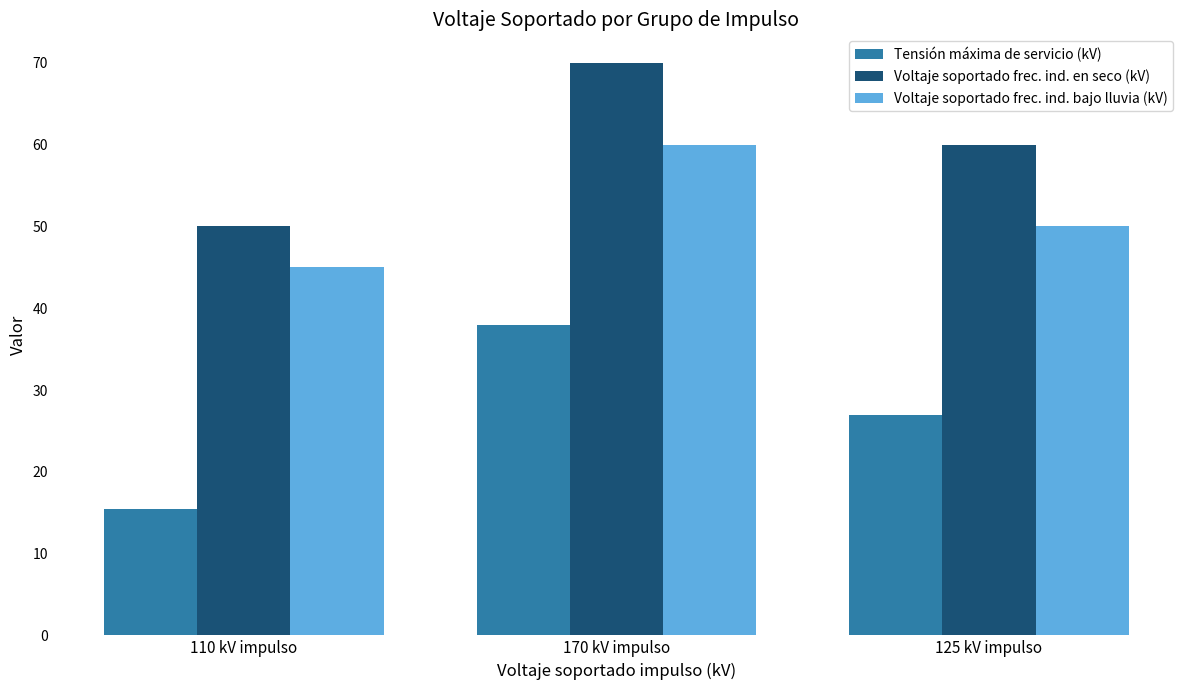

What is the label of the 2nd bar from the left?

170 kV impulso